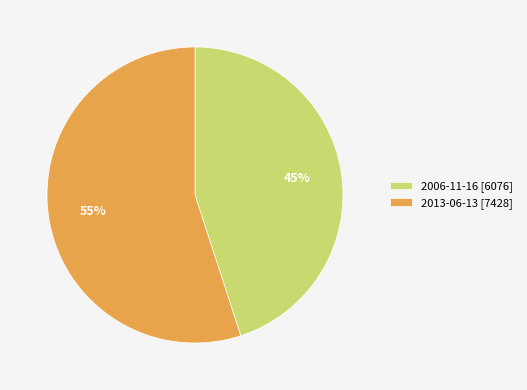

Does any single category account for the majority?

Yes